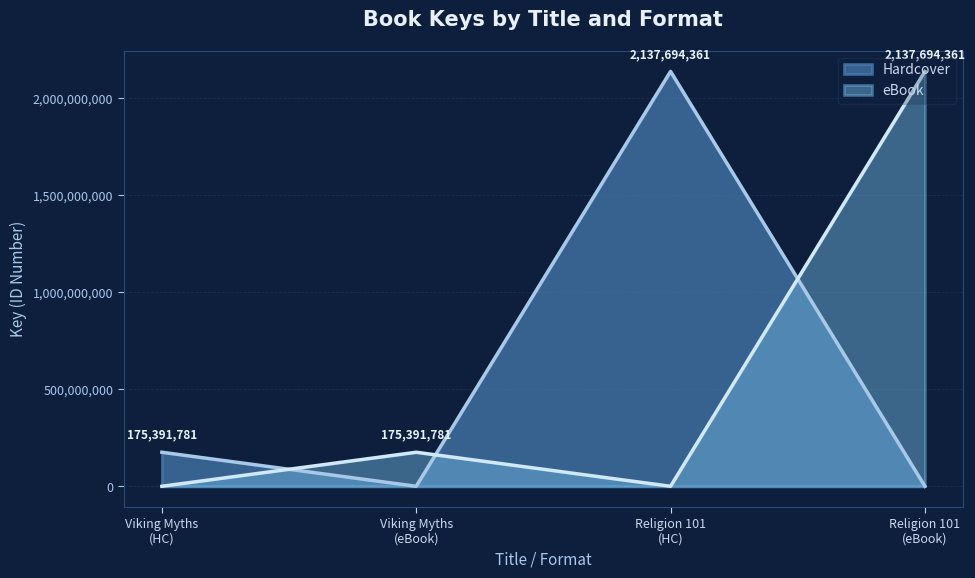

Rank the categories by value from lowest to highest.

Book of Viking Myths (Hardcover), Book of Viking Myths (eBook), Religion 101 (Hardcover), Religion 101 (eBook)